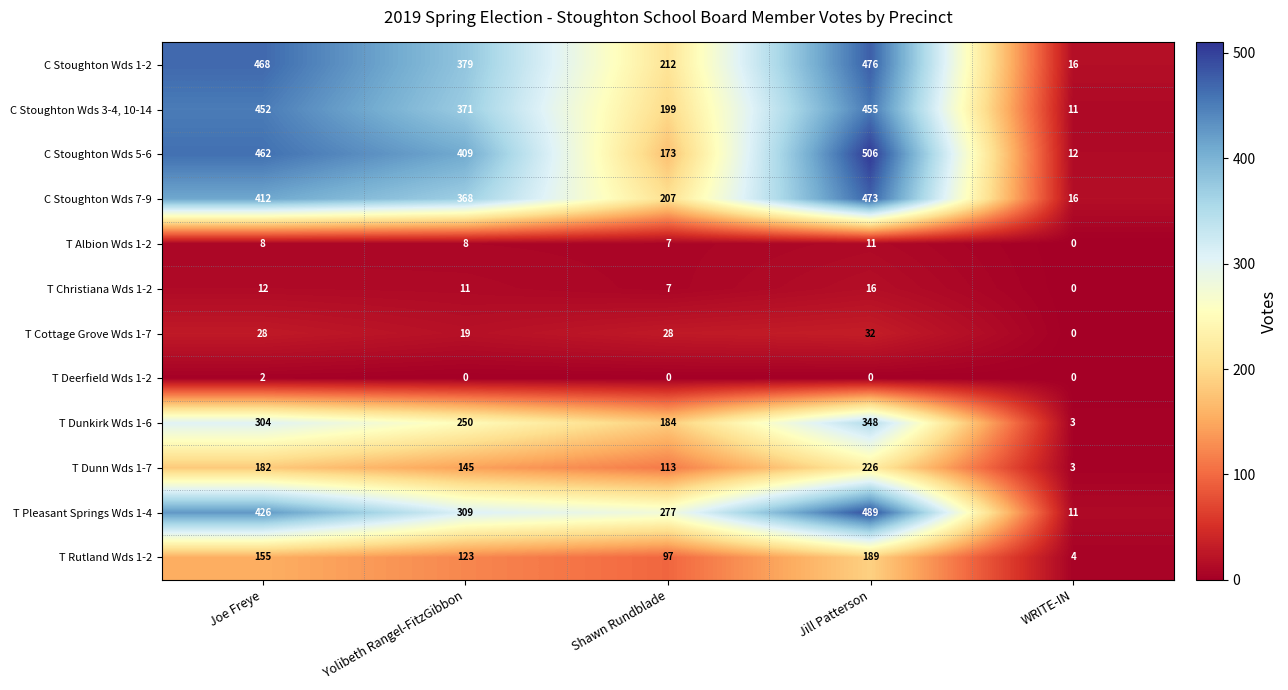

At how many categories does at least one series exceed 304?

3